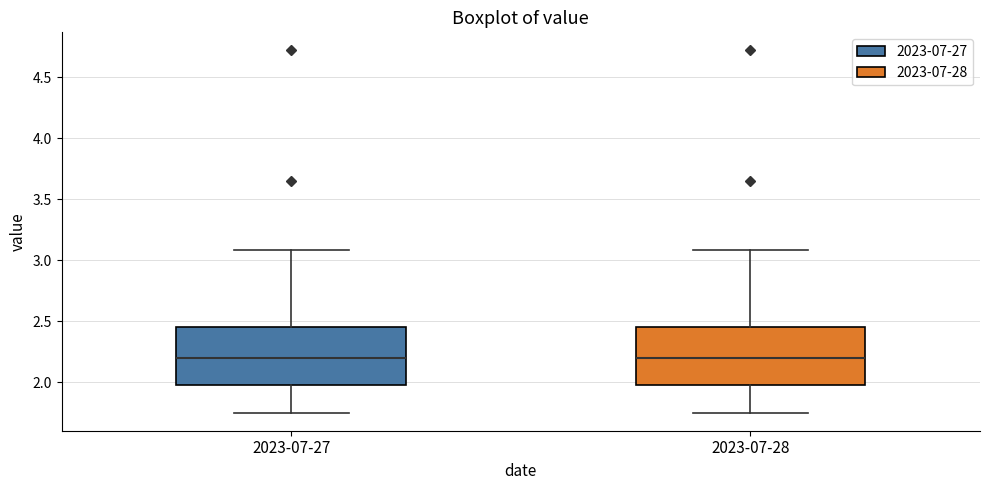

Reading left to right, read every box against the y-axis: the position of its median line, the range the box covers, and the ends of its whiskers. The values are not printed on the chart, so give them approximately, as read against the axis.

2023-07-27: median 2.20, box 2.00 to 2.45, whiskers 1.75 to 3.10
2023-07-28: median 2.20, box 2.00 to 2.45, whiskers 1.75 to 3.10